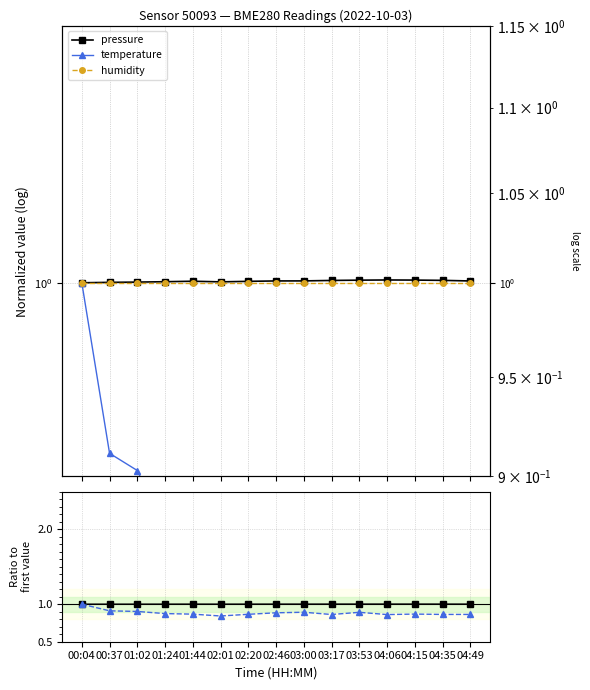

Is it true that humidity equals 0.5 at 04:15?

False